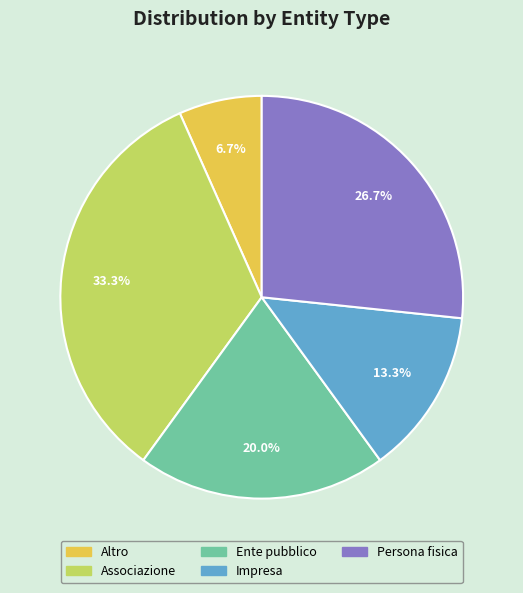

What is the total percentage of Ente pubblico and Associazione?

53.3%